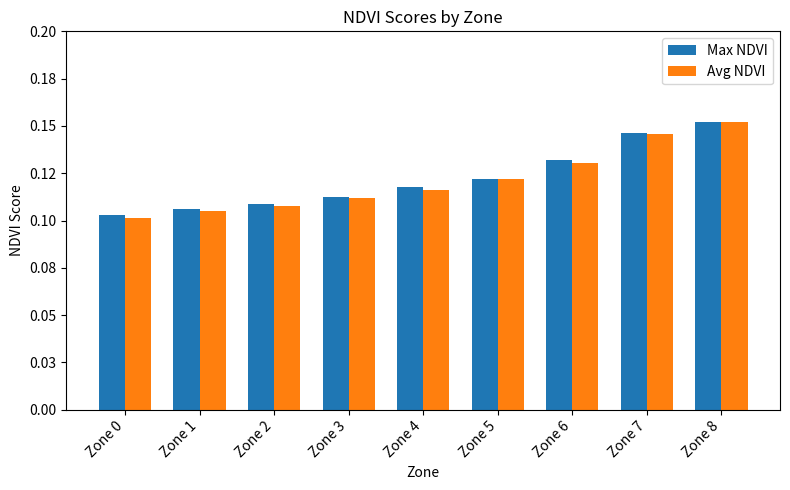

Rank the series by their maximum value, from lowest to highest.

Max NDVI, Avg NDVI